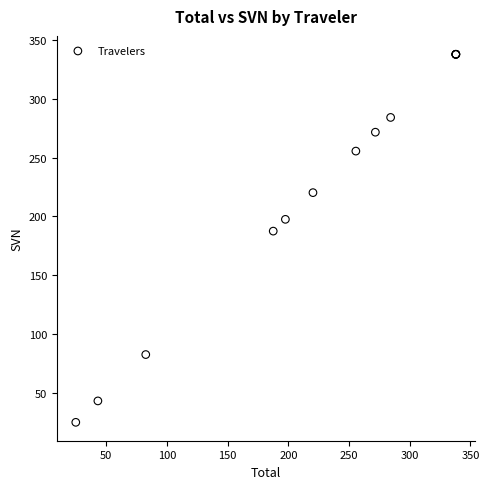

What Y value in the scatter plot is closest to 181?

187.5